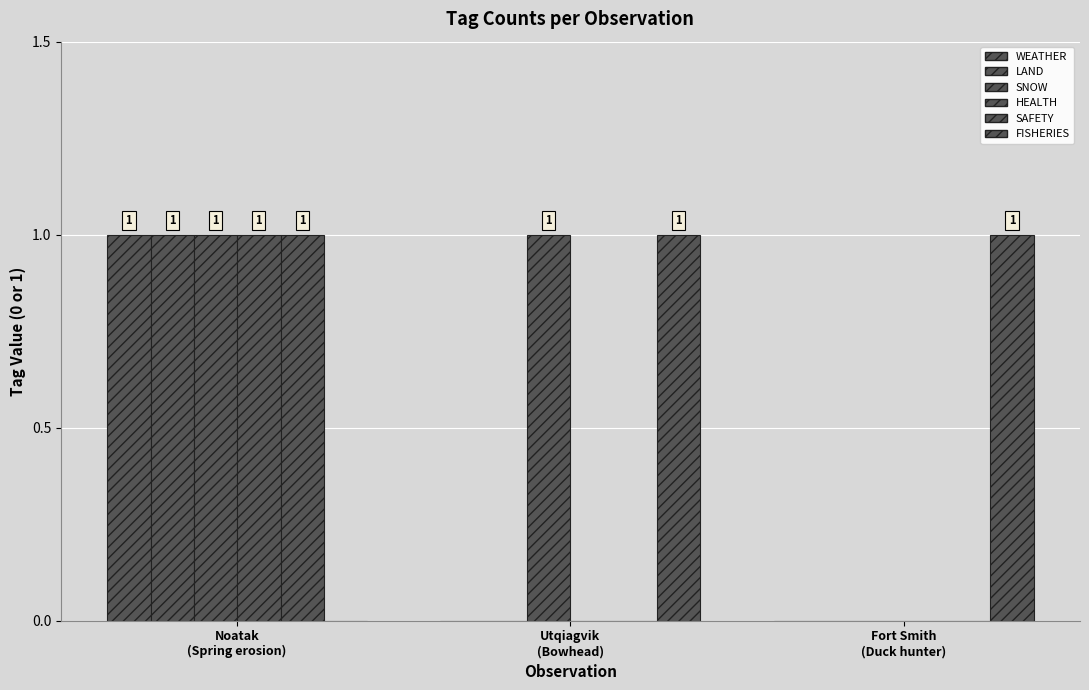

Which label corresponds to the largest value in the chart?

Noatak
(Spring erosion)